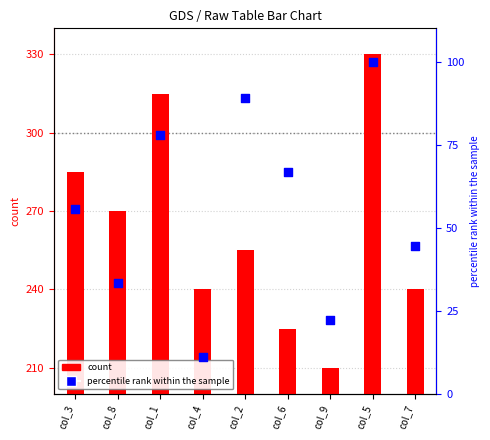

Which series reaches the minimum Y coordinate?

percentile rank within the sample